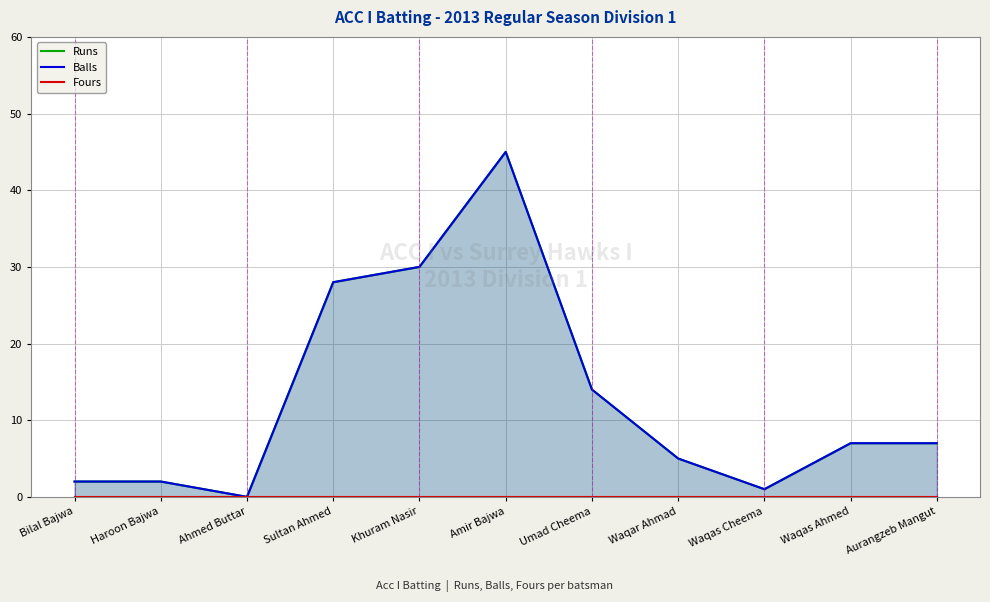

What is the sum of all Runs values?

141